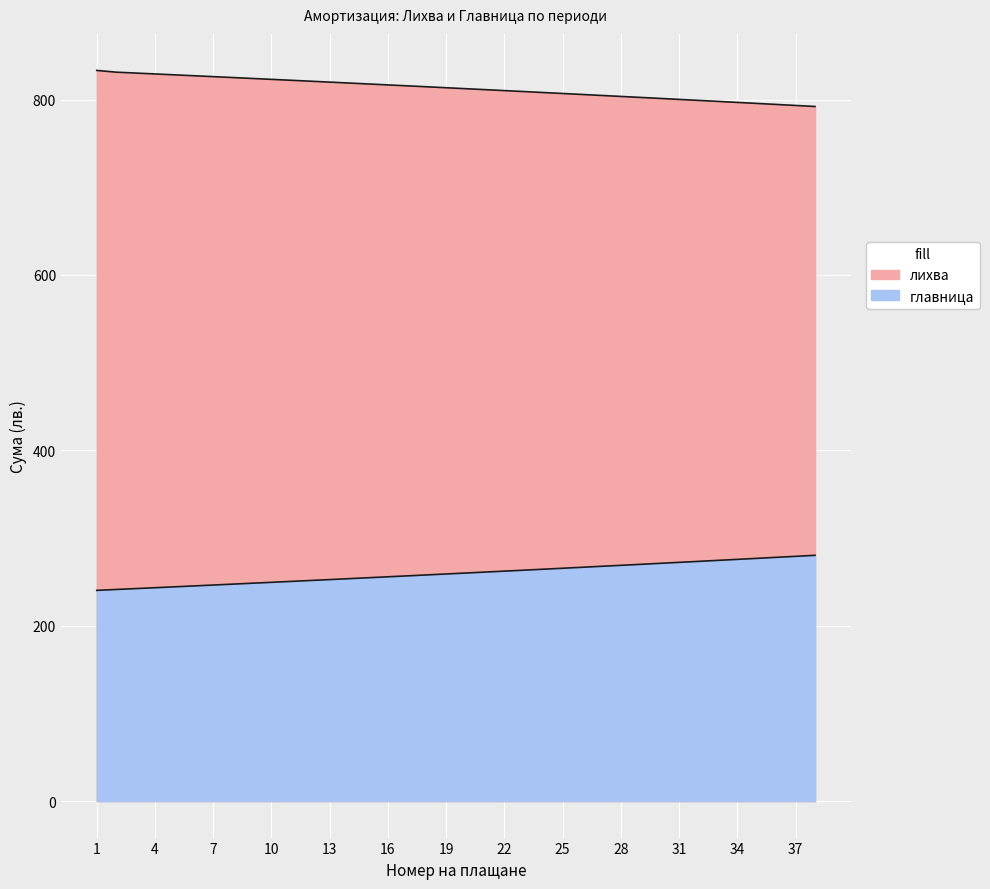

What is the difference between the maximum and minimum values?

40.0